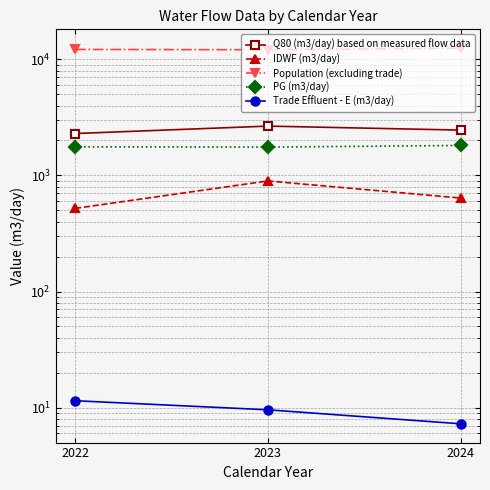

Where does the PG (m3/day) series first go above 1764?

2022